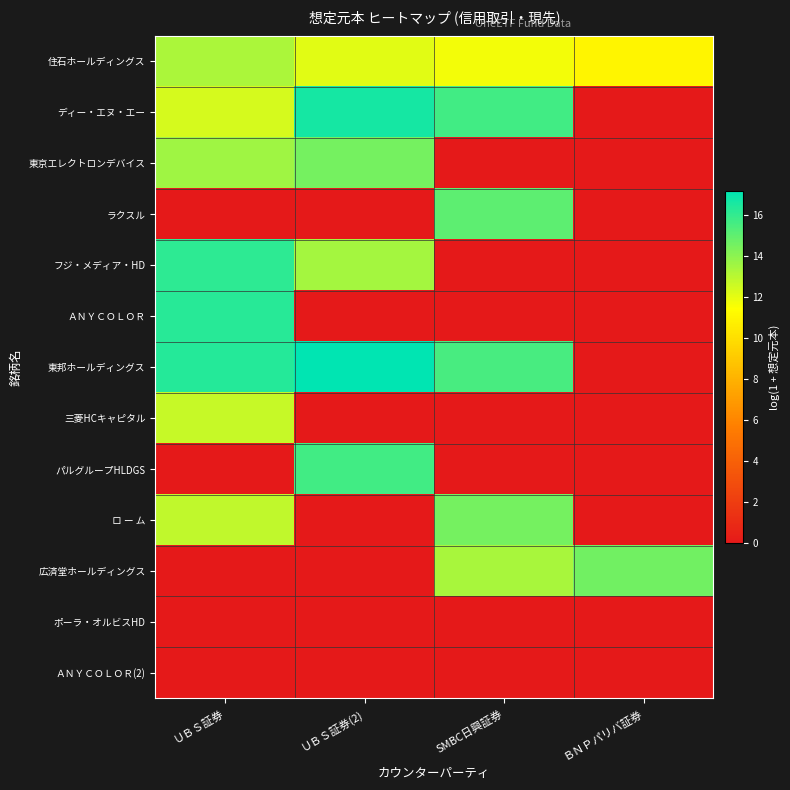

Which category has the highest value across all series?

ＵＢＳ証券(2)